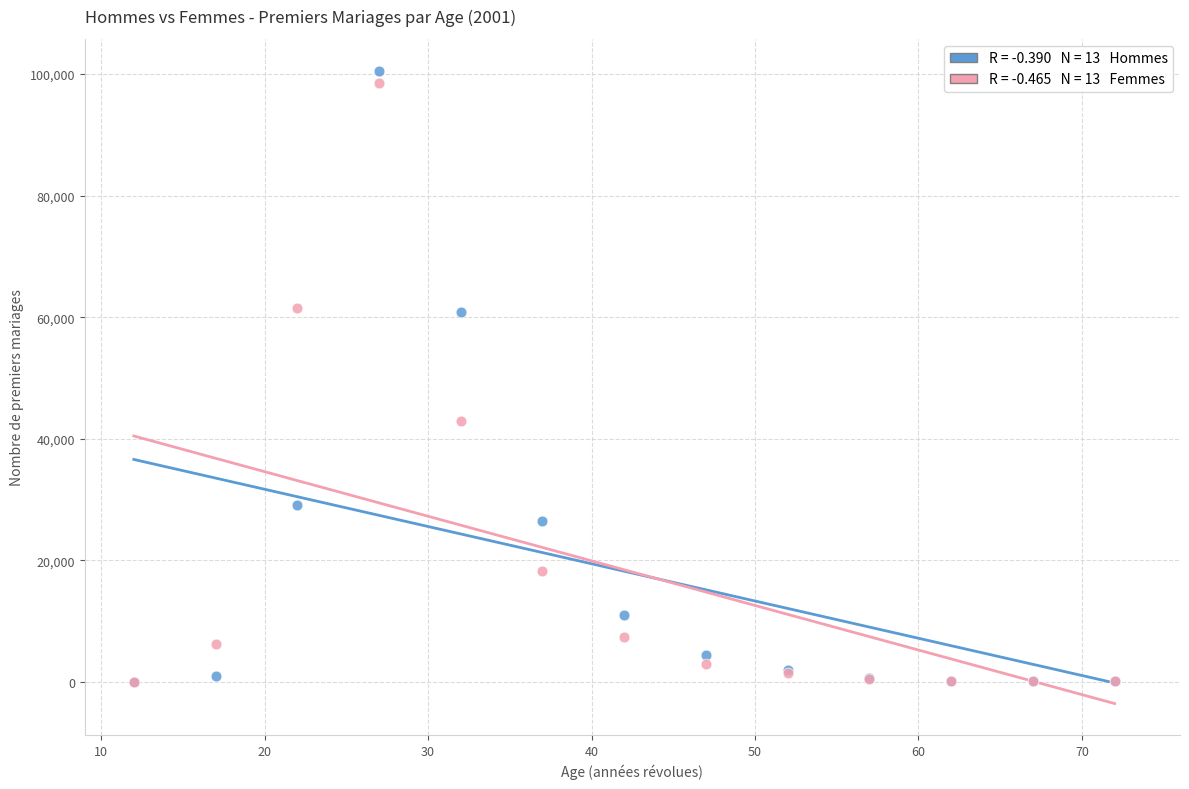

Across all series, what Y value is closest to 50276?

42914